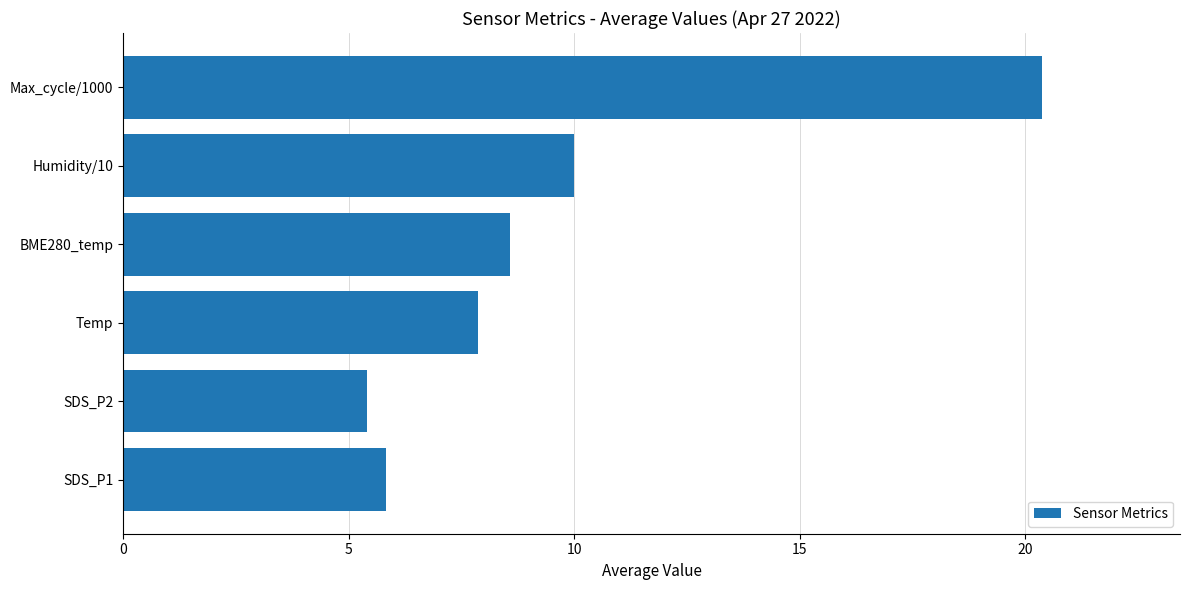

Are the bars horizontal?

Yes